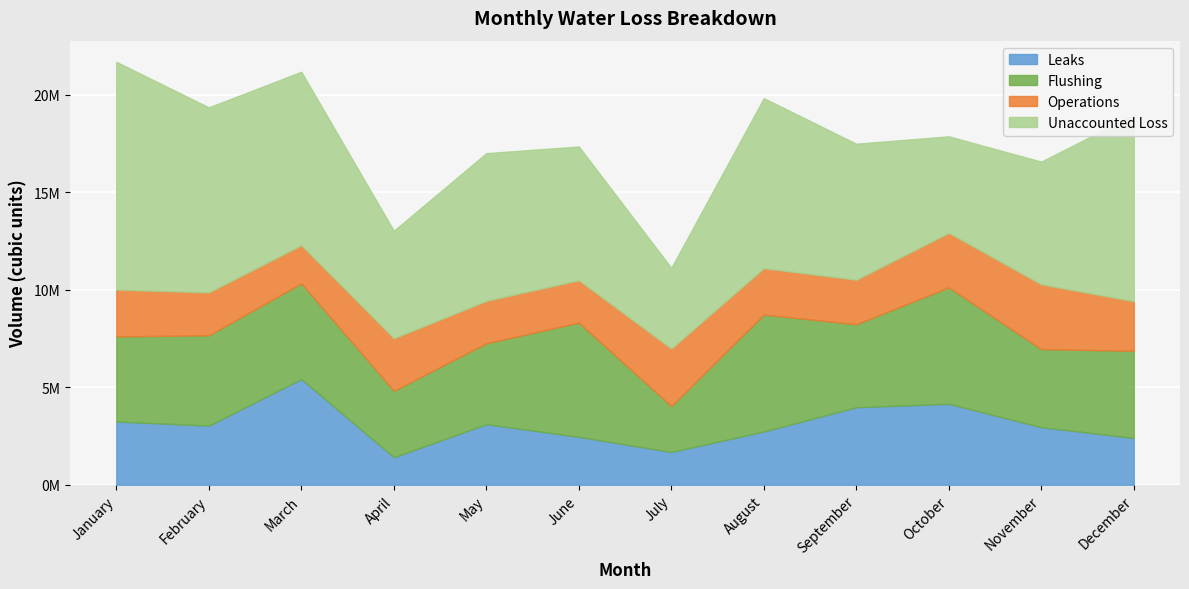

True or false: Operations has a value of 1334034 at May.

False